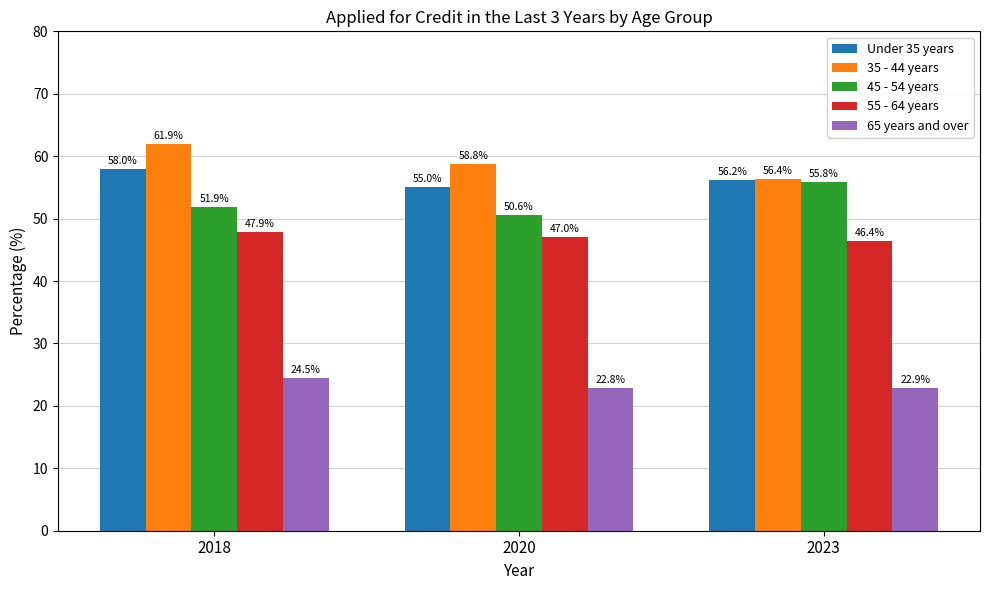

At how many categories does at least one series exceed 22?

3